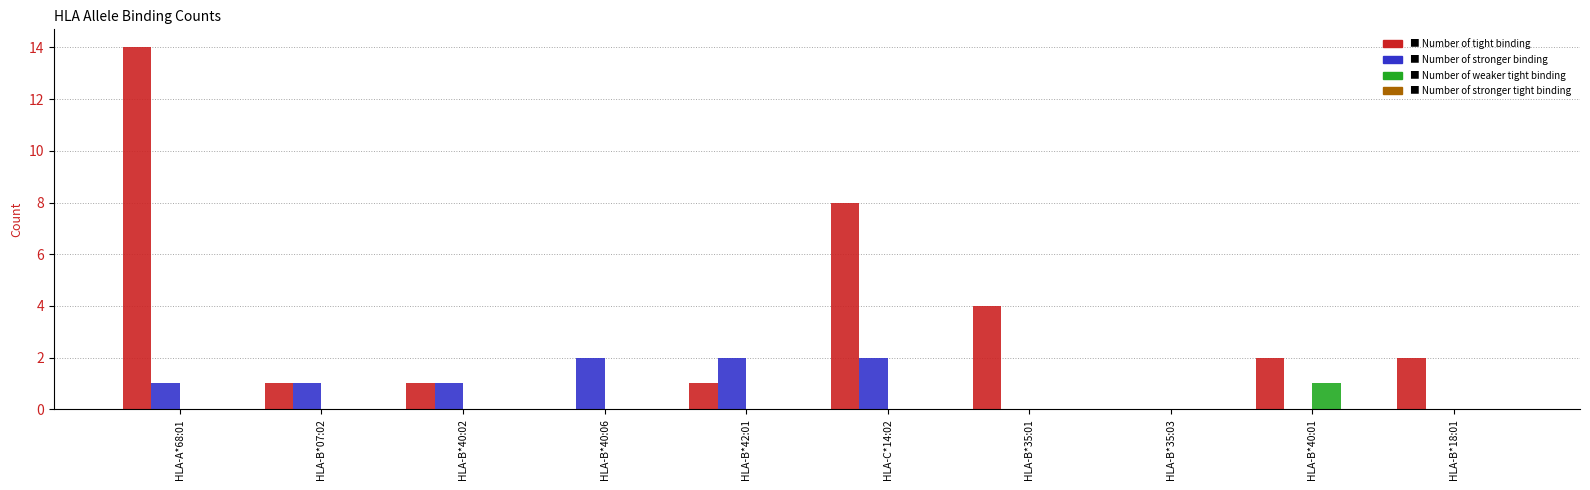

Which category has the highest value across all series?

HLA-A*68:01